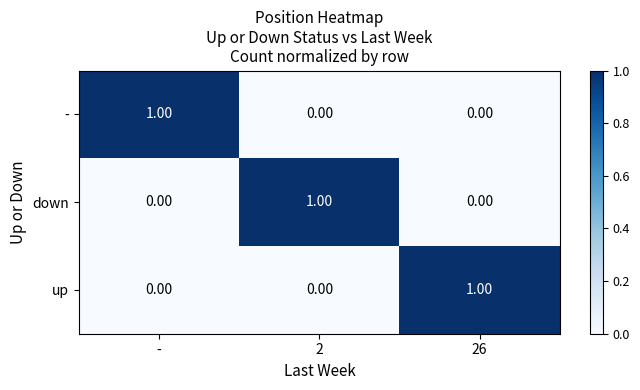

Is the value of up at - greater than the value of - at -?

No